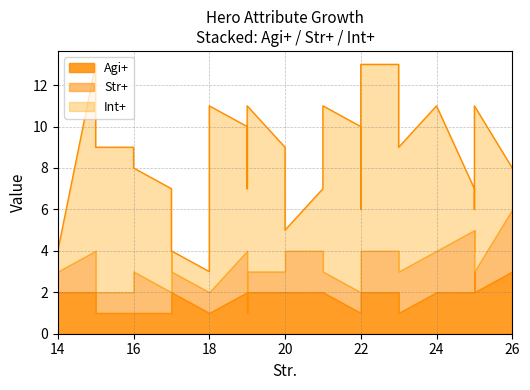

Rank the categories by Int+ value from lowest to highest.

14, 17, 18, 20, 17, 22, 25, 25, 25, 26, 21, 22, 16, 17, 19, 19, 20, 23, 15, 16, 24, 19, 21, 22, 25, 15, 18, 22, 23